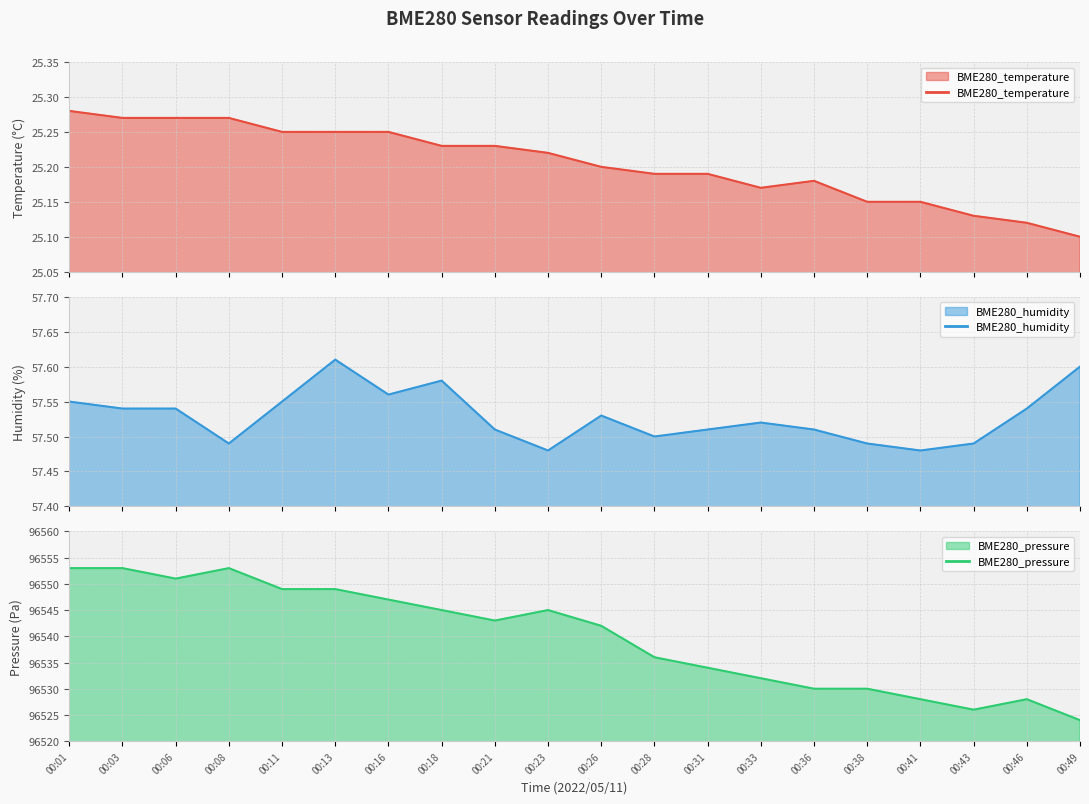

What is the approximate value of BME280_temperature at 00:33?

25.2